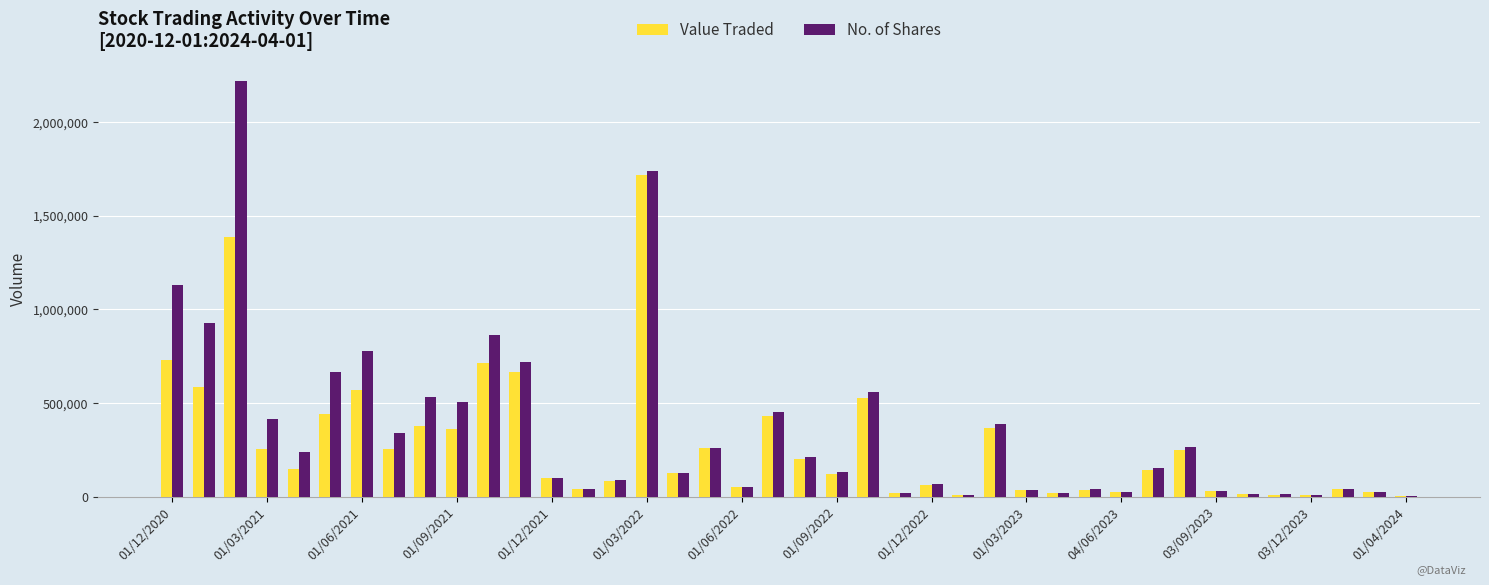

What is the sum of all No. of Shares values?

14240835